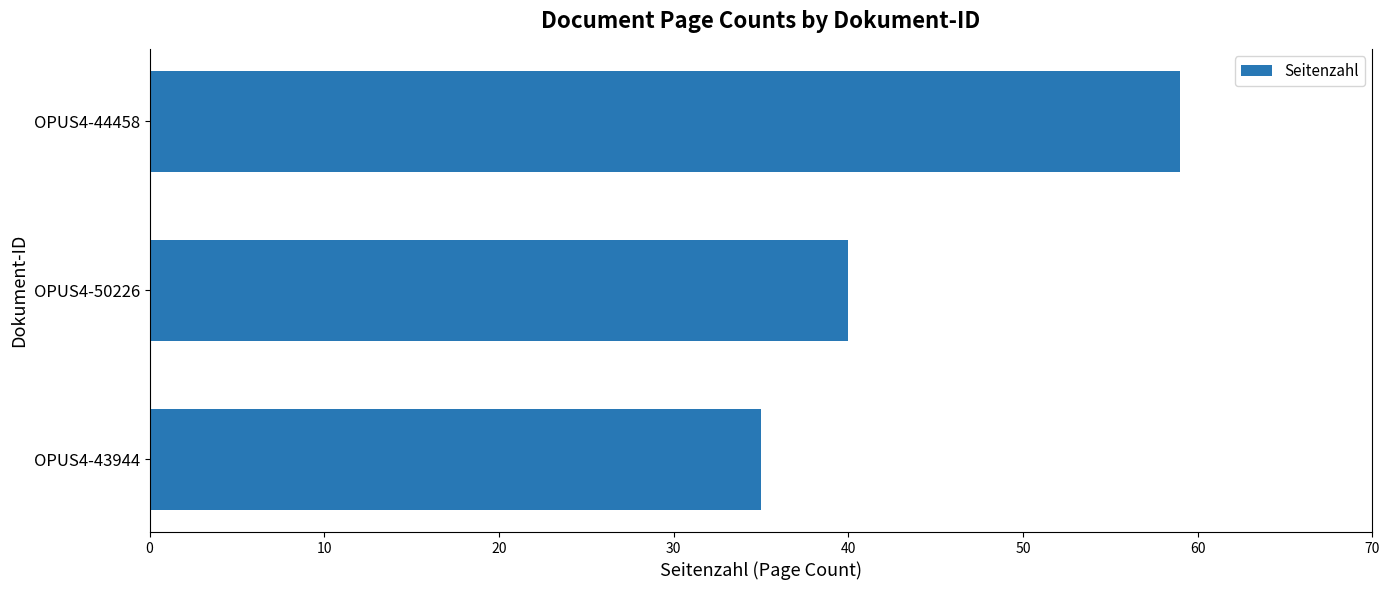

What is the maximum value shown in the chart?

59